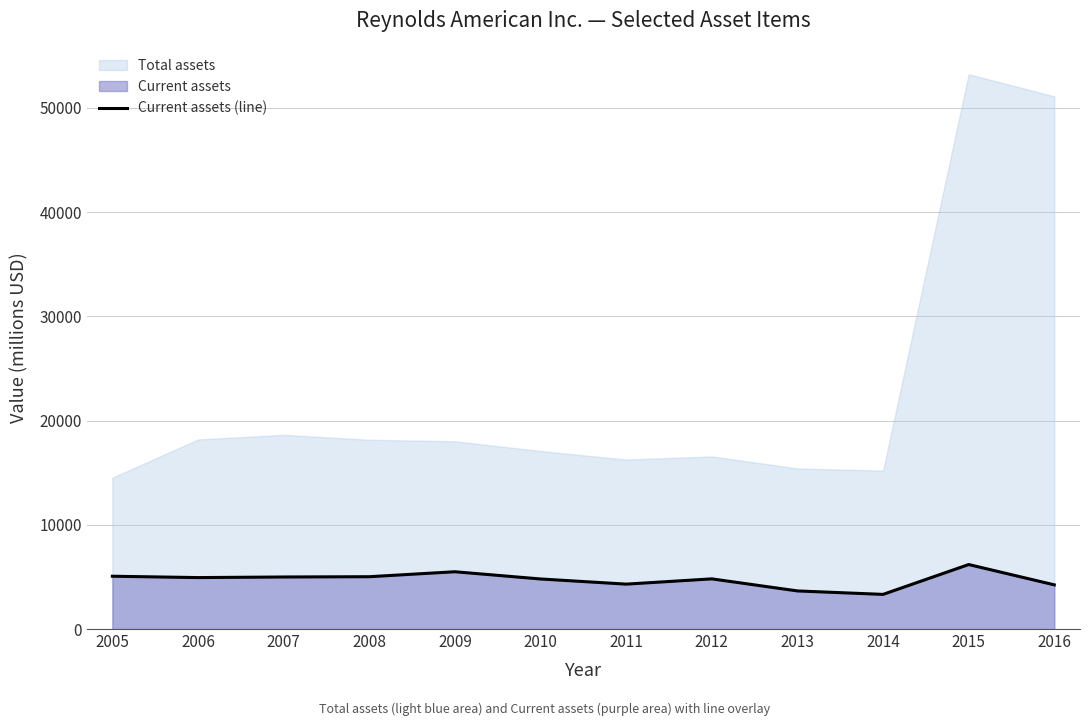

Which has a higher value, 2013 or 2012?

2012